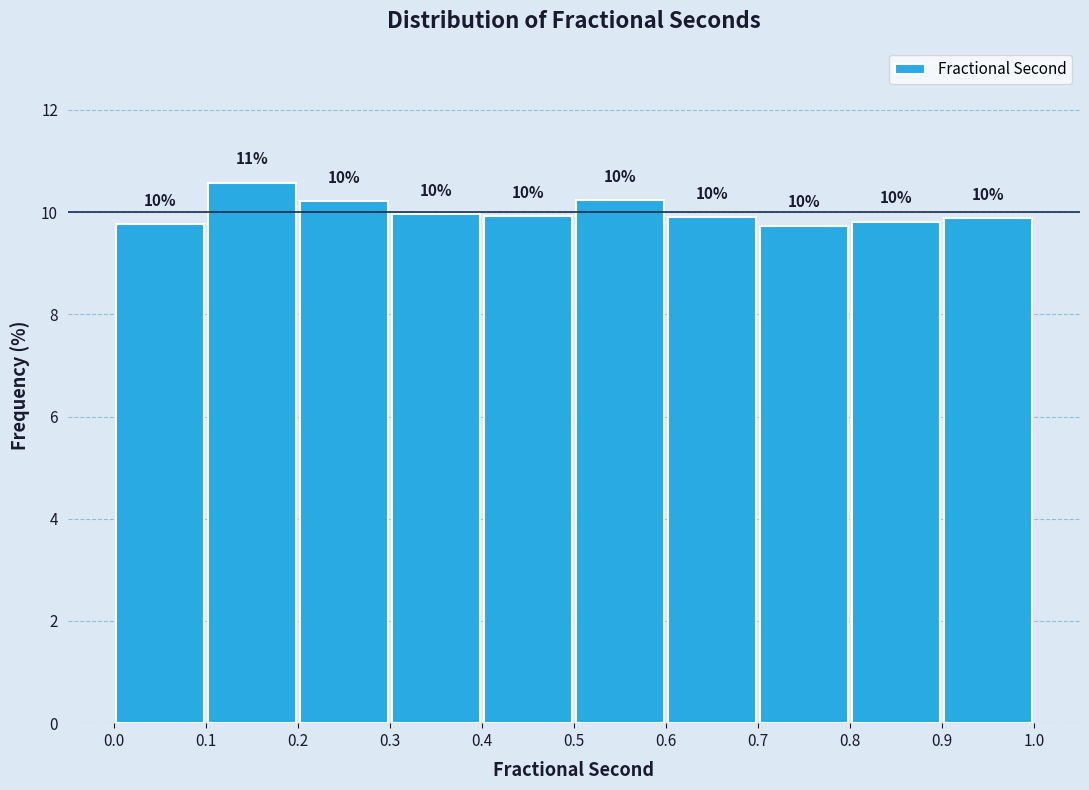

Over which range of the x-axis is the bar tallest?

0.1 to 0.2